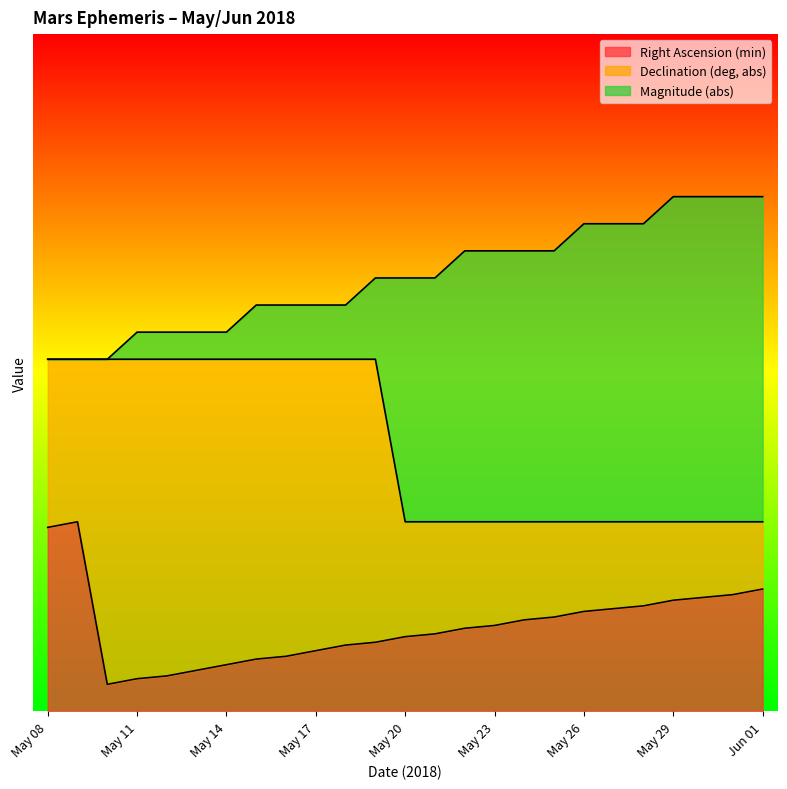

Is it true that Right Ascension (min) equals 1.5 at May 13?

True